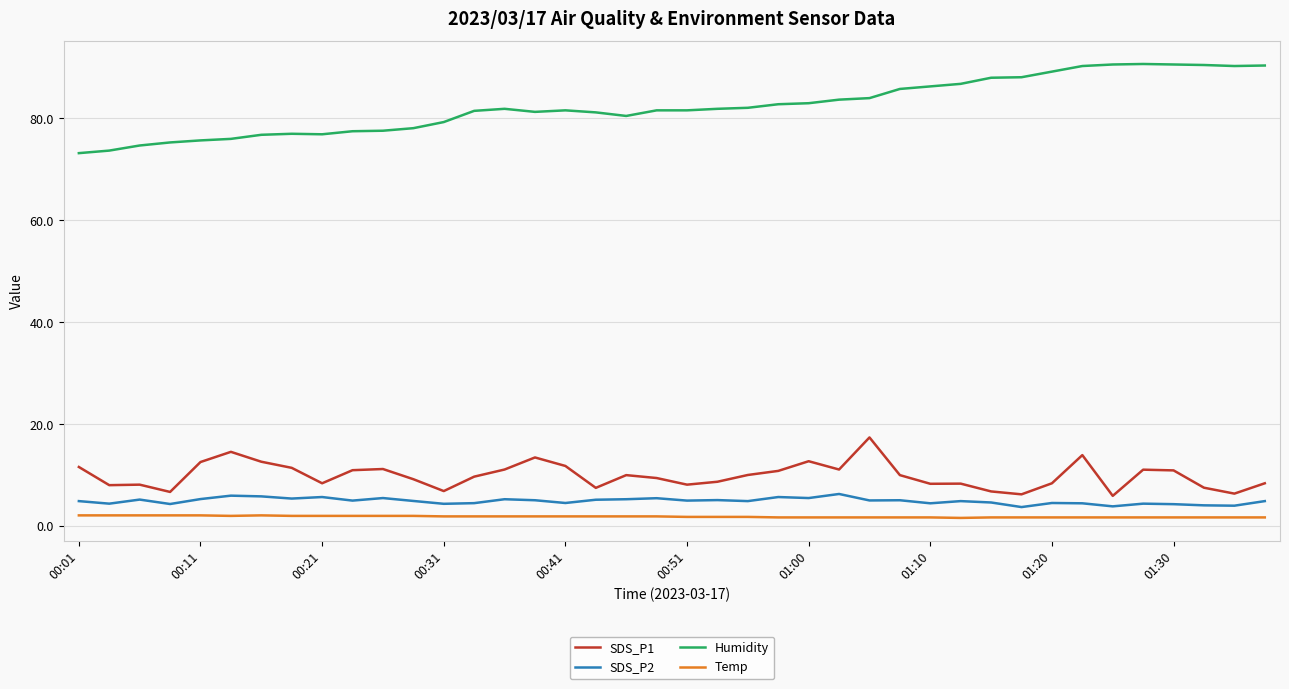

Does the chart have visible grid lines?

Yes